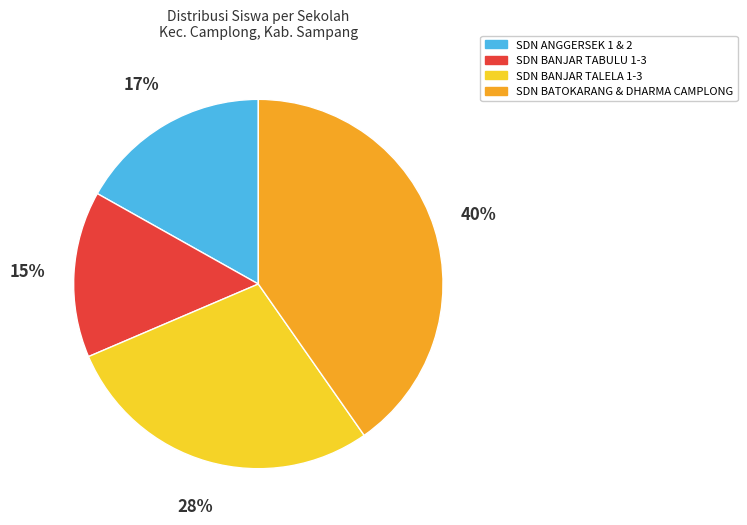

Count the number of slices in the pie.

4